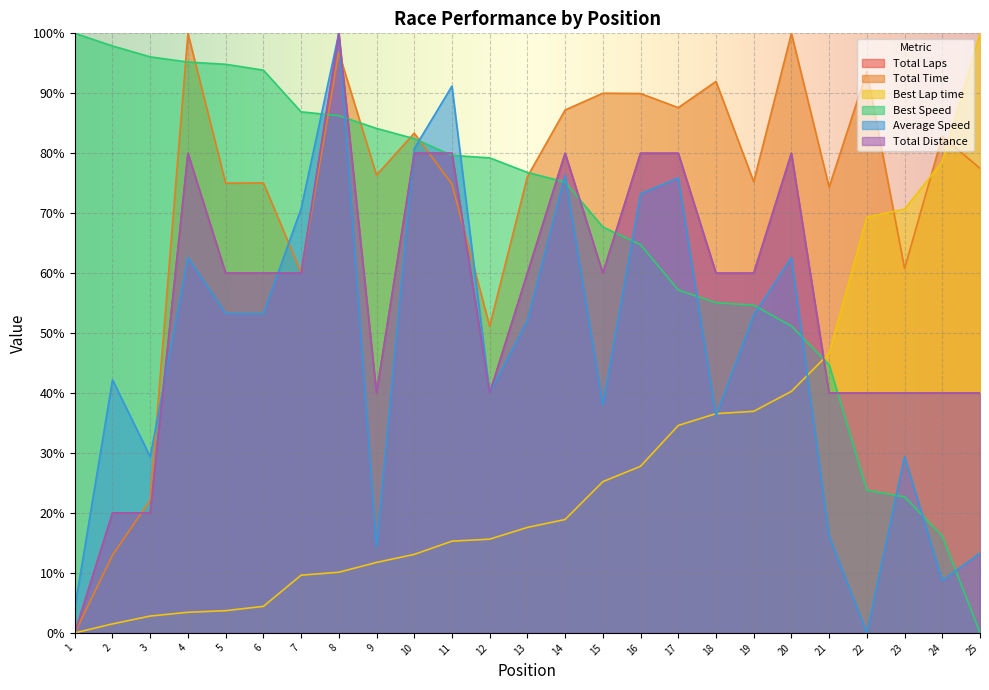

Reading left to right, transcribe all the data shown in this chart.

Total Laps: 0.0	20.0	20.0	80.0	60.0	60.0	60.0	100.0	40.0	80.0	80.0	40.0	60.0	80.0	60.0	80.0	80.0	60.0	60.0	80.0	40.0	40.0	40.0	40.0	40.0
Total Time: 0.0	13.0	22.2	100.0	75.0	75.1	60.1	96.8	76.4	83.4	74.8	51.2	76.1	87.2	90.0	90.0	87.6	92.0	75.2	100.0	74.3	93.6	60.8	82.8	77.5
Best Lap time: 0.0	1.5	2.8	3.4	3.7	4.4	9.6	10.1	11.7	13.1	15.3	15.6	17.6	18.9	25.2	27.8	34.6	36.6	37.0	40.3	46.6	69.3	70.7	78.6	100.0
Best Speed: 100.0	97.9	96.1	95.2	94.8	93.9	86.9	86.3	84.1	82.4	79.6	79.2	76.8	75.2	67.7	64.7	57.2	55.1	54.7	51.2	44.7	23.8	22.7	16.1	0.0
Average Speed: 4.2	42.2	29.4	62.6	53.3	53.2	70.8	100.0	14.3	80.8	91.2	40.0	52.1	76.3	38.0	73.2	75.9	36.2	53.0	62.6	16.1	0.0	29.4	8.7	13.3
Total Distance: 0.0	20.0	20.0	80.0	60.0	60.0	60.0	100.0	40.0	80.0	80.0	40.0	60.0	80.0	60.0	80.0	80.0	60.0	60.0	80.0	40.0	40.0	40.0	40.0	40.0